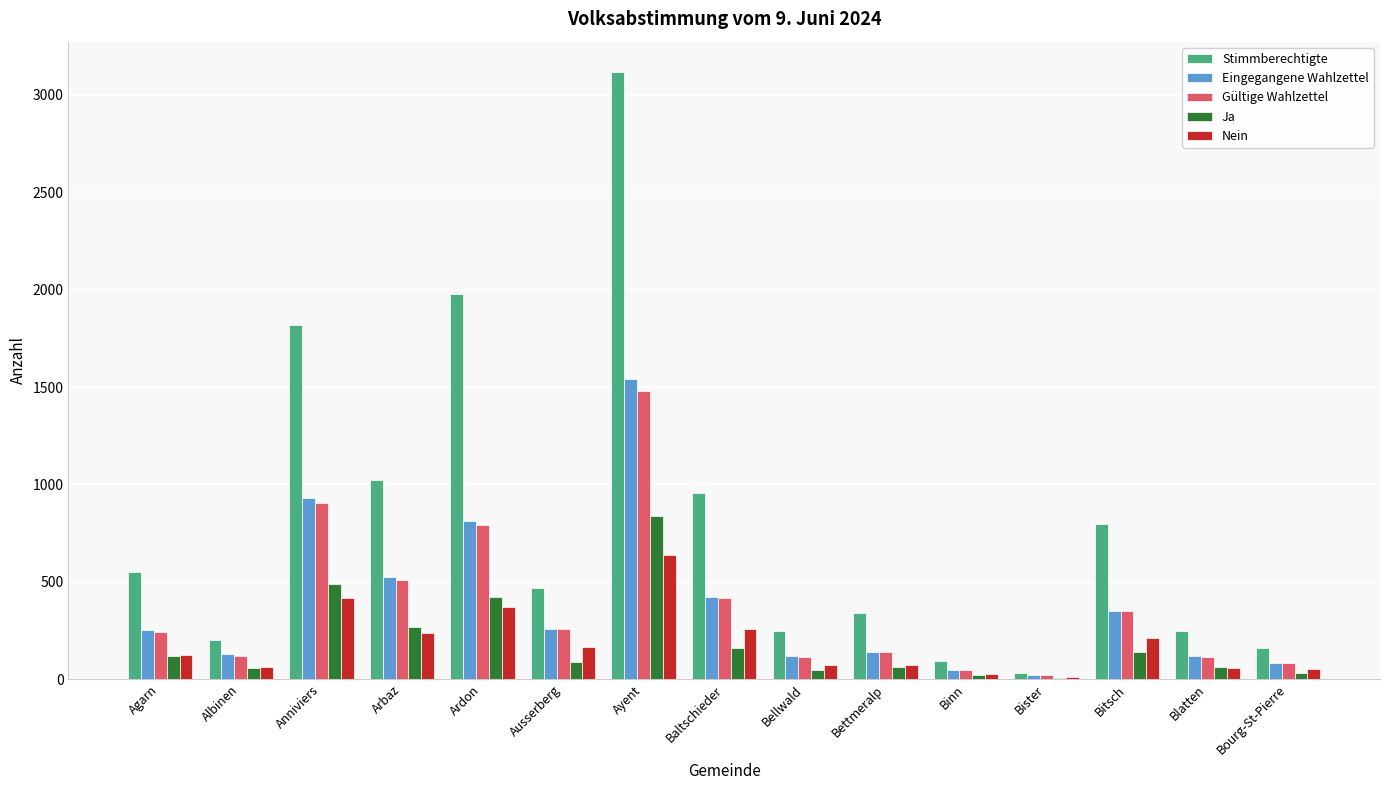

What is the sum of the Eingegangene Wahlzettel values at Ausserberg and Ardon?

1073